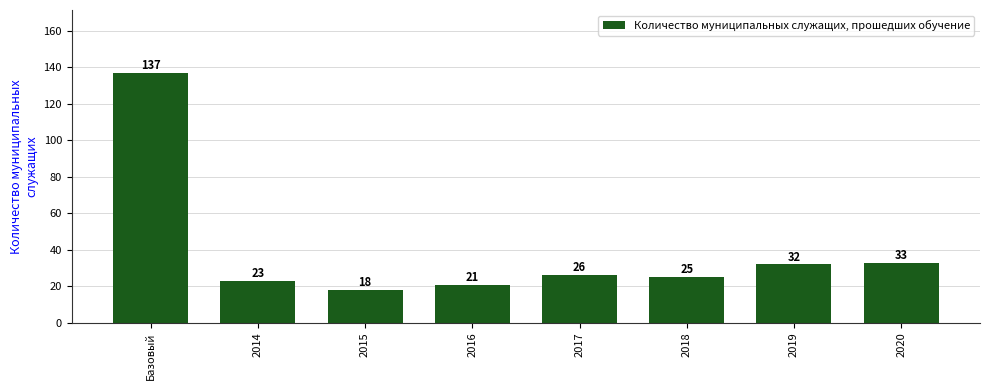

Where does the data first go above 26?

Базовый